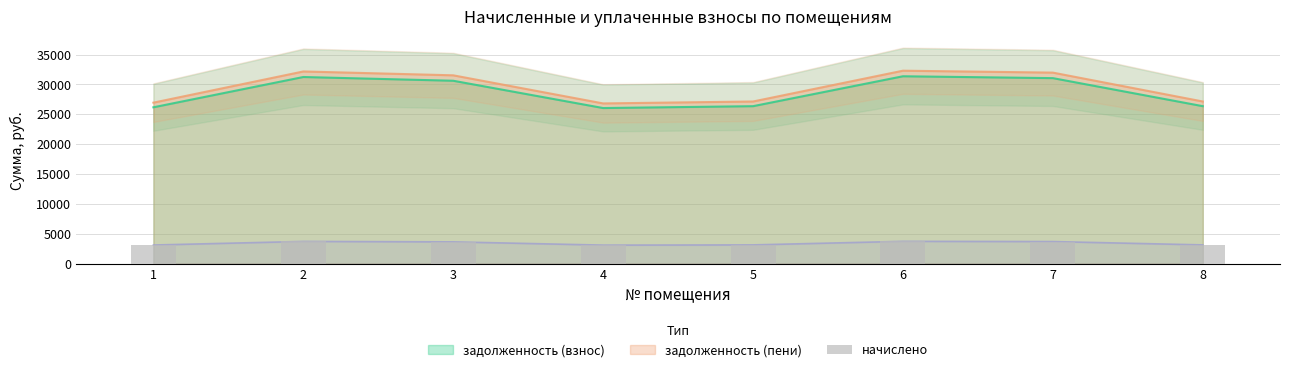

Reading left to right, what are all the values shown in this chart?

1=3109.9	2=3712.6	3=3638.2	4=3095.0	5=3132.2	6=3727.4	7=3690.2	8=3132.2